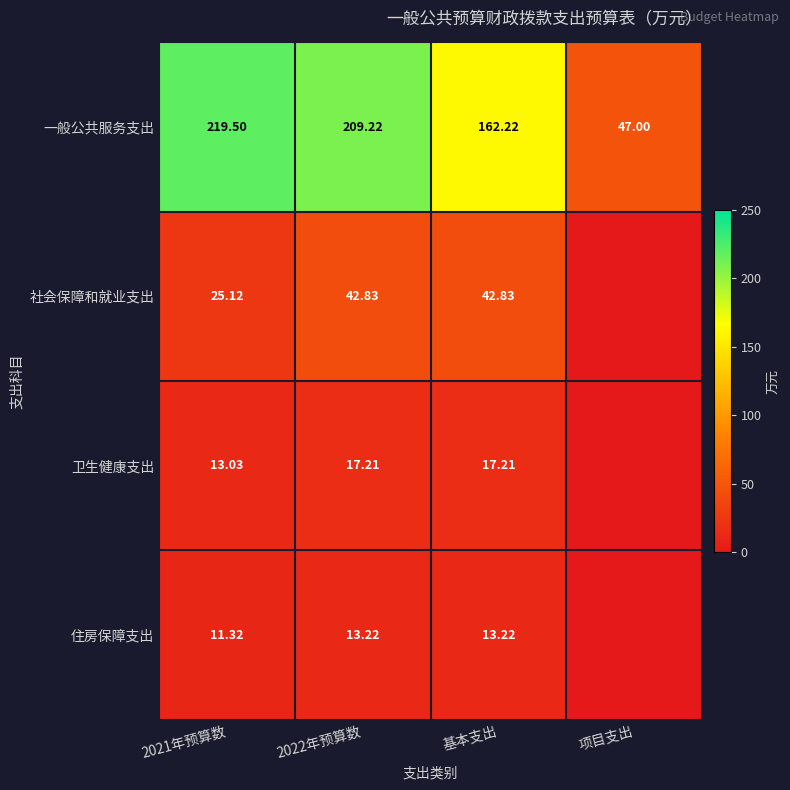

The 卫生健康支出 series shows 28.6 at 基本支出. True or false?

False